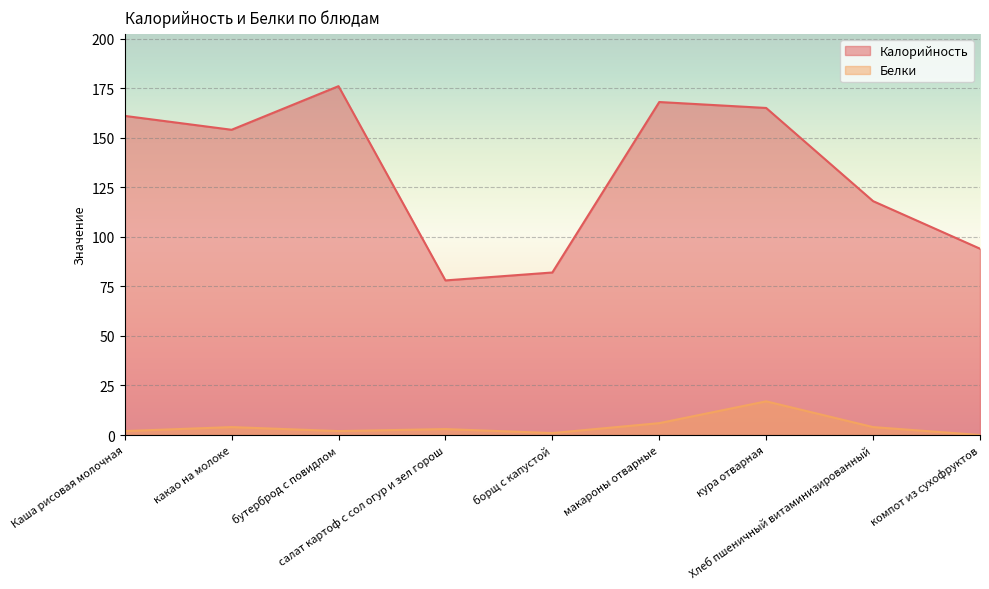

Reading left to right, what are all the values shown in this chart?

Калорийность: Каша рисовая молочная=161	какао на молоке=154	бутерброд с повидлом=176	салат картоф с сол огур и зел горош=78	борщ с капустой=82	макароны отварные=168	кура отварная=165	Хлеб пшеничный витаминизированный=118	компот из сухофруктов=94
Белки: Каша рисовая молочная=2	какао на молоке=4	бутерброд с повидлом=2	салат картоф с сол огур и зел горош=3	борщ с капустой=1	макароны отварные=6	кура отварная=17	Хлеб пшеничный витаминизированный=4	компот из сухофруктов=0